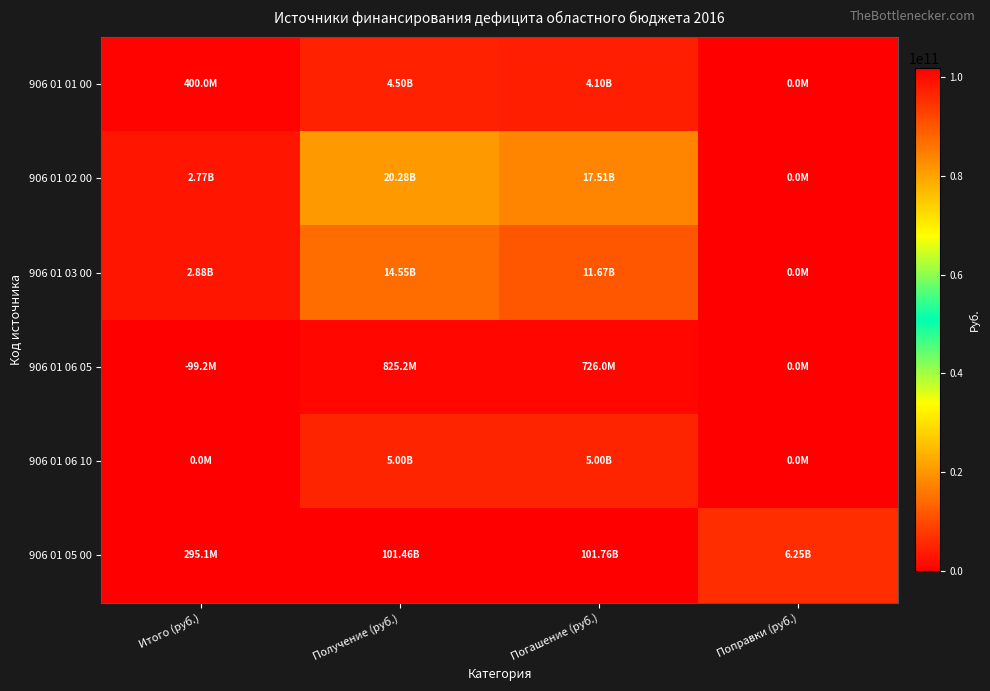

What is the total value across all series at Итого (руб.)?

6247084298